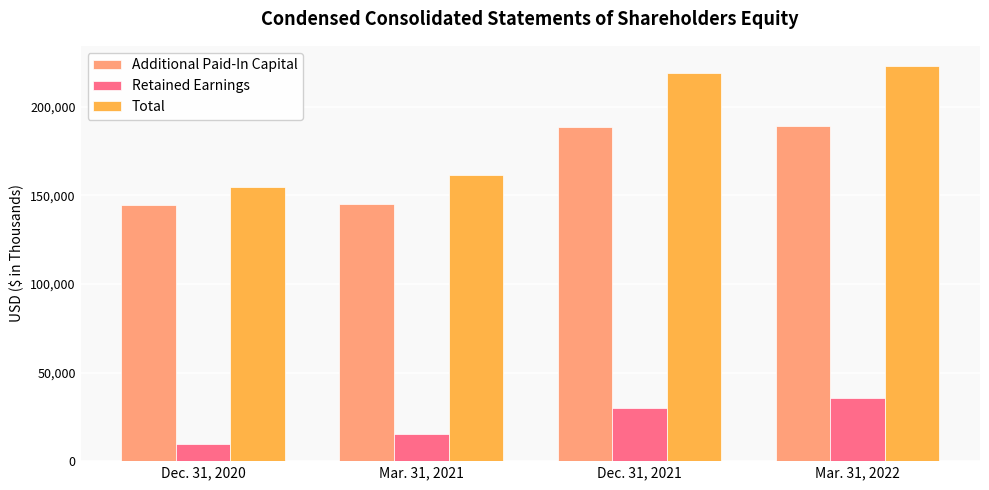

What is the value of the Total bar at the 4th from the left?

223266